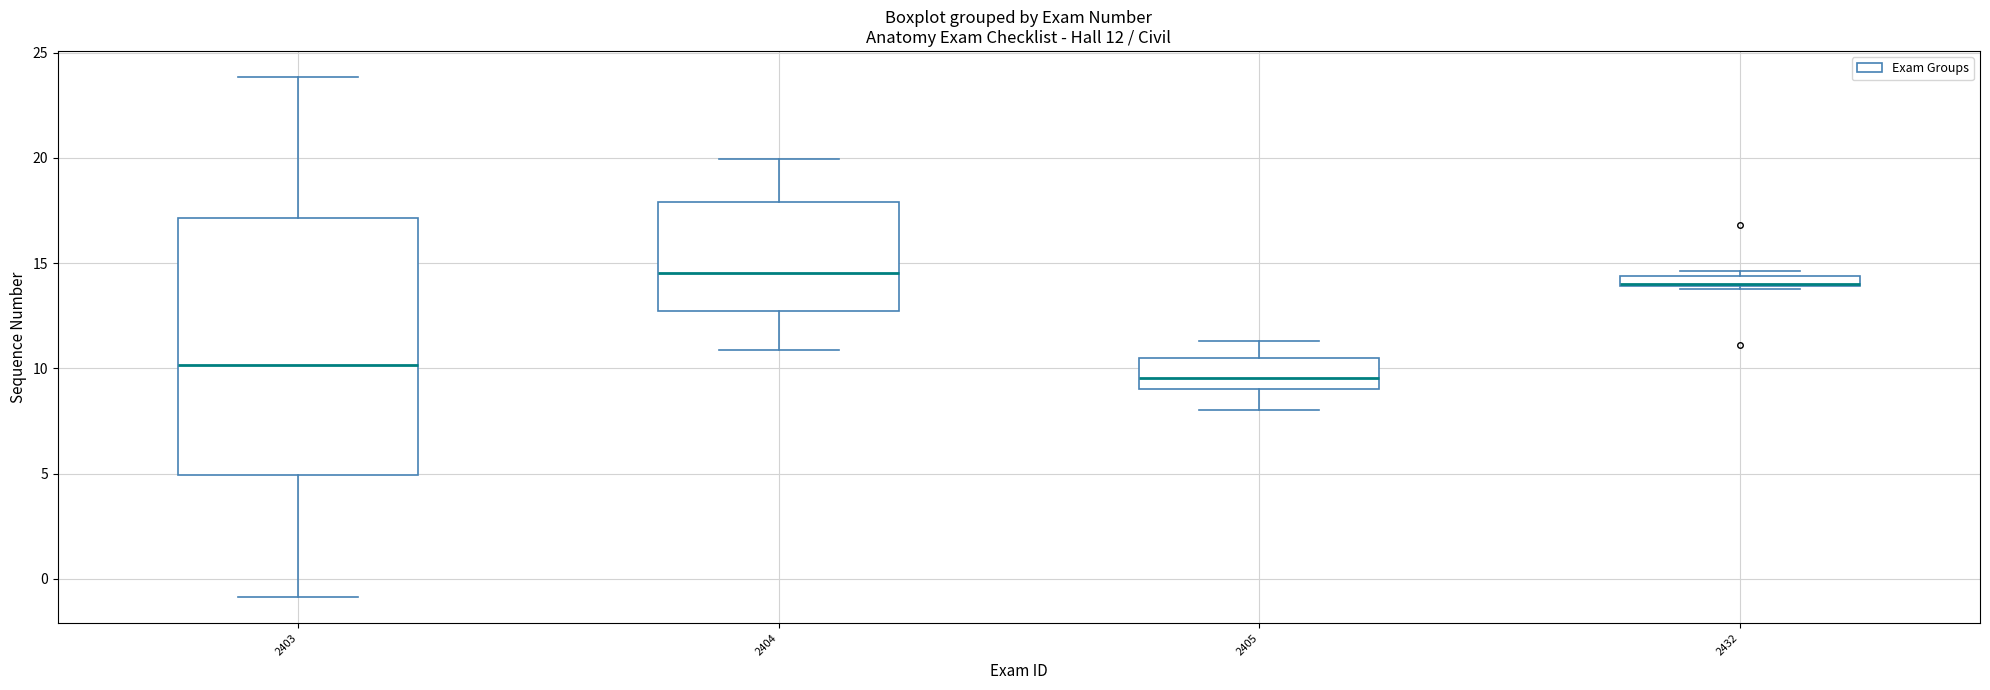

Which box has the lowest median line?

2405